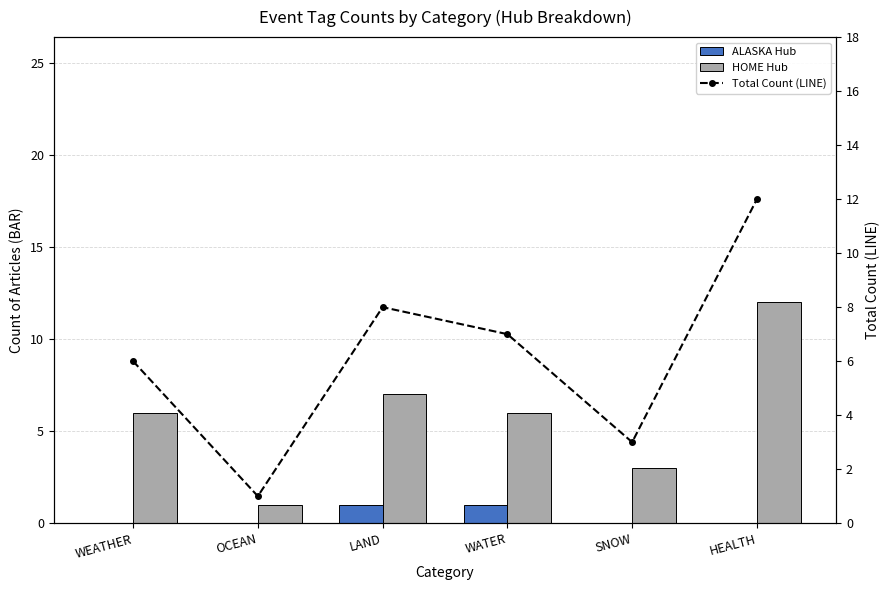

Reading left to right, extract all data points from this chart.

ALASKA Hub: WEATHER=0	OCEAN=0	LAND=1	WATER=1	SNOW=0	HEALTH=0
HOME Hub: WEATHER=6	OCEAN=1	LAND=7	WATER=6	SNOW=3	HEALTH=12
Total Count (LINE): WEATHER=6	OCEAN=1	LAND=8	WATER=7	SNOW=3	HEALTH=12